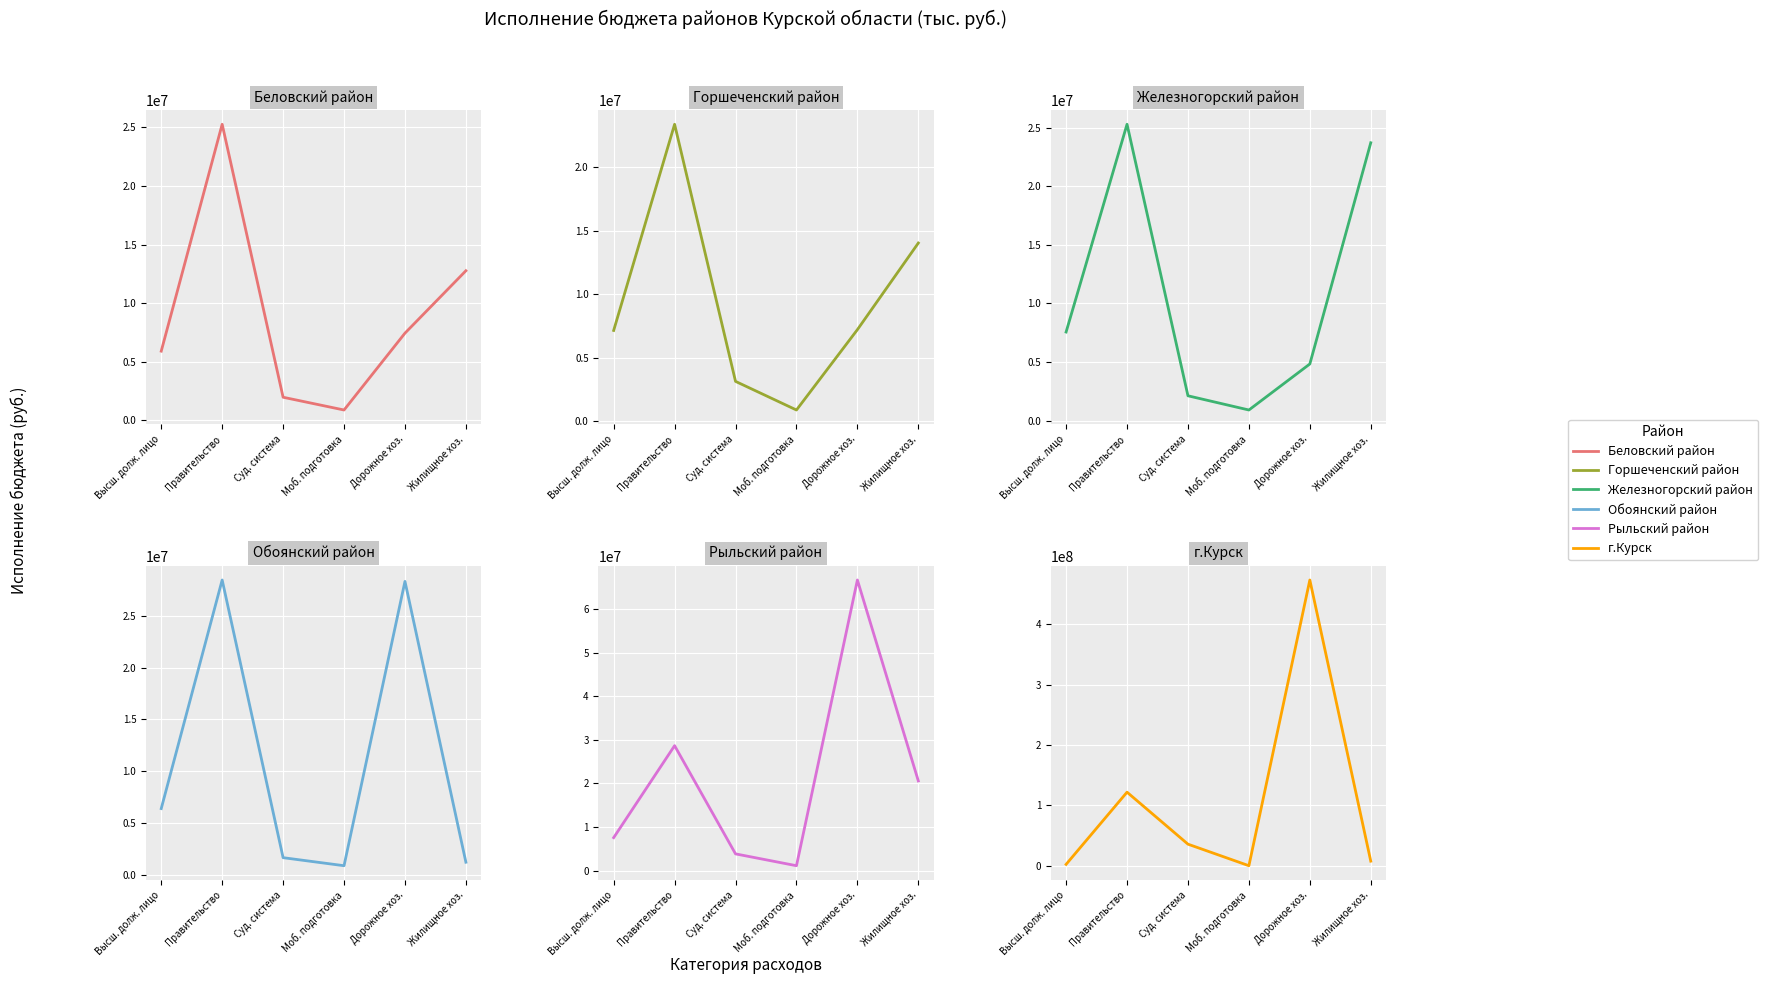

What is the total value across all series at Моб. подготовка?

4707797.8